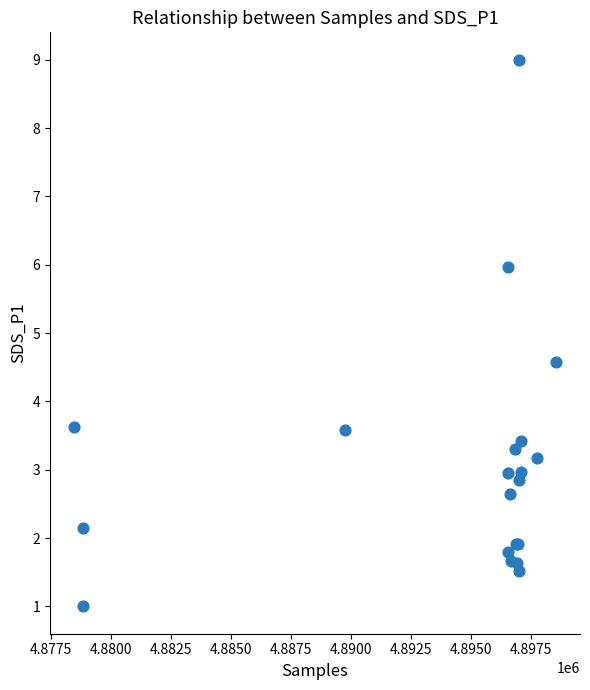

What Y value in the scatter plot is closest to 5?

4.6